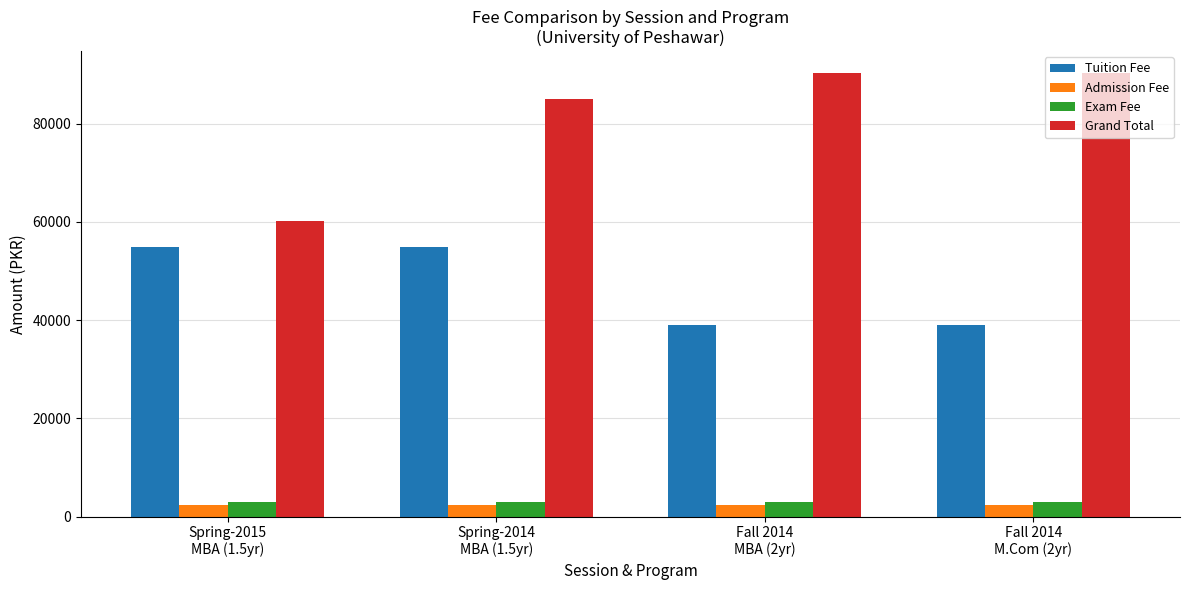

Which series has the widest spread of values?

Grand Total